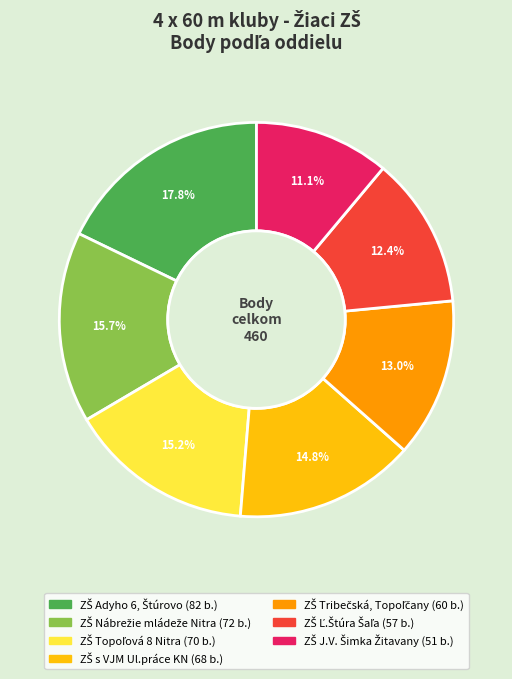

Does any single category account for the majority?

No